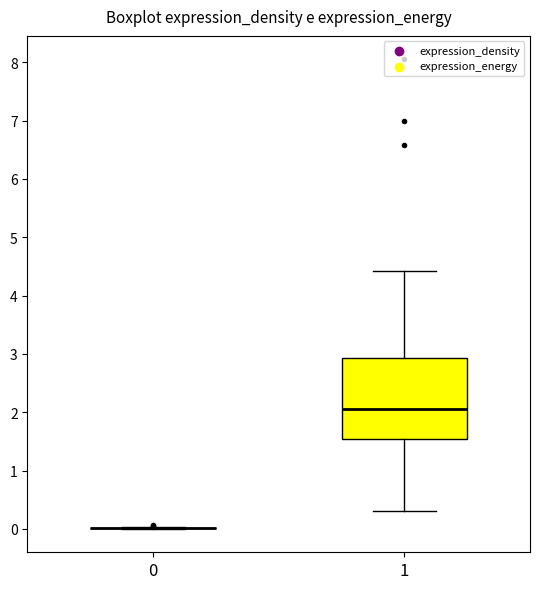

Which box is the tallest, from its lower edge to its upper edge?

1